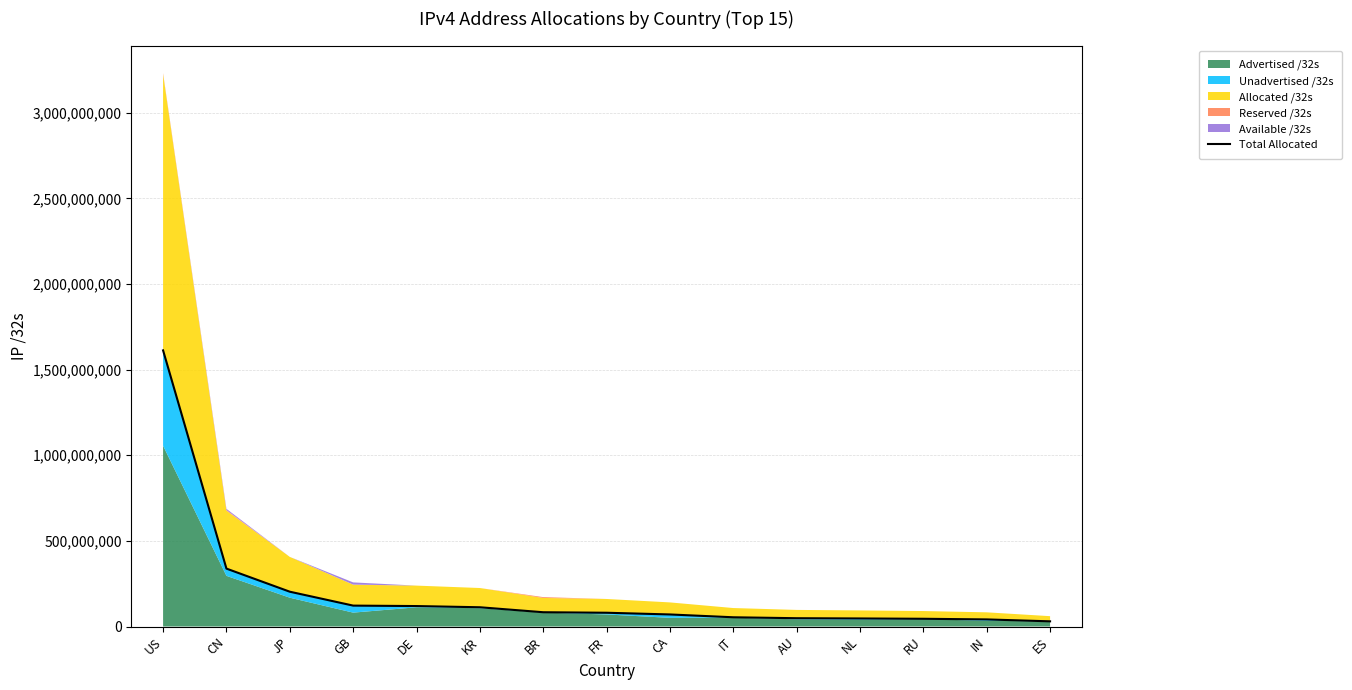

How many data points are less than 80399664?

7